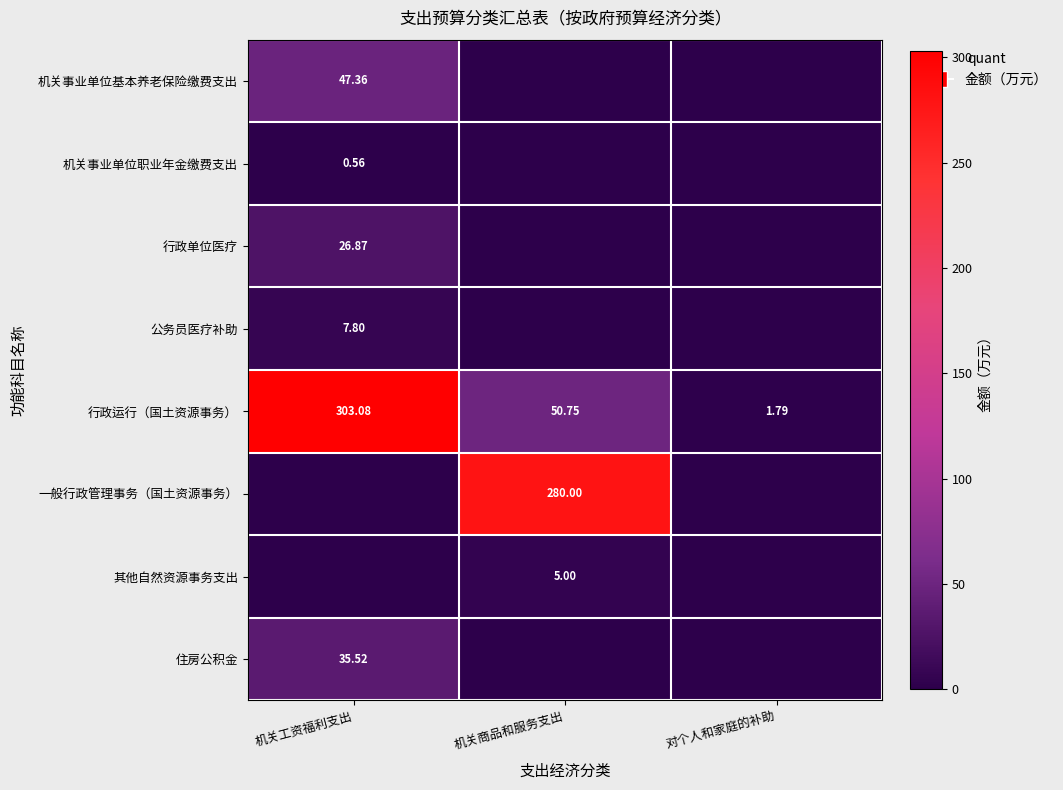

True or false: 其他自然资源事务支出 has a value of 5.0 at 机关商品和服务支出.

True